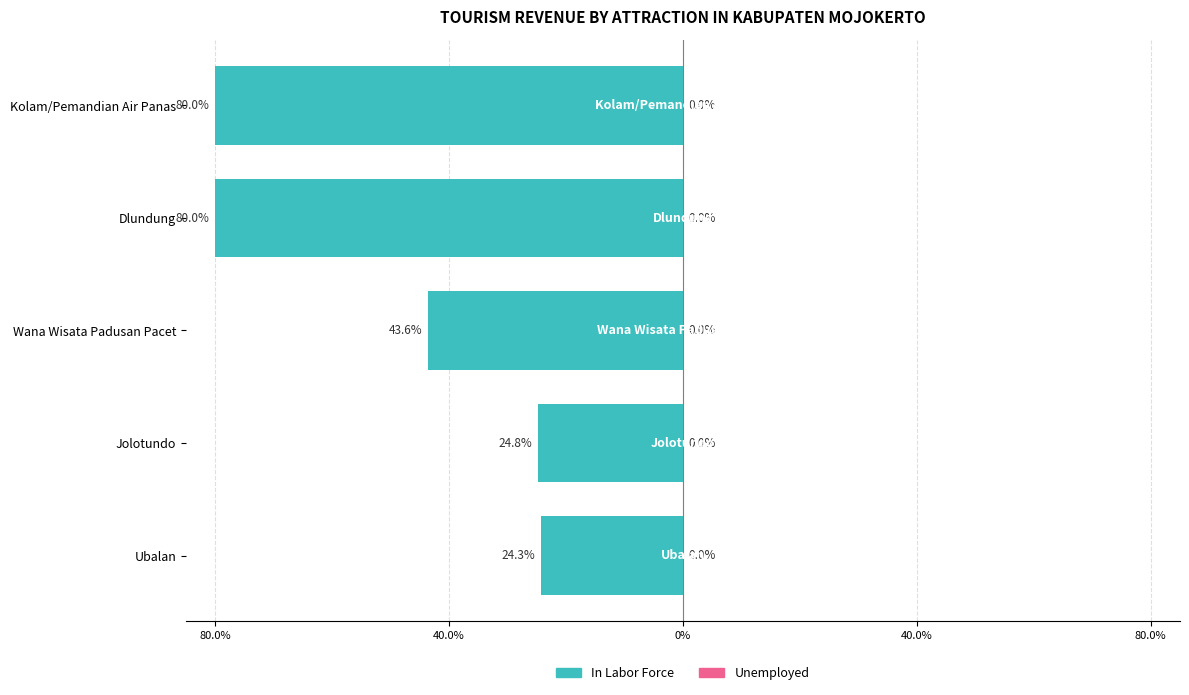

Does the chart contain any negative values?

Yes